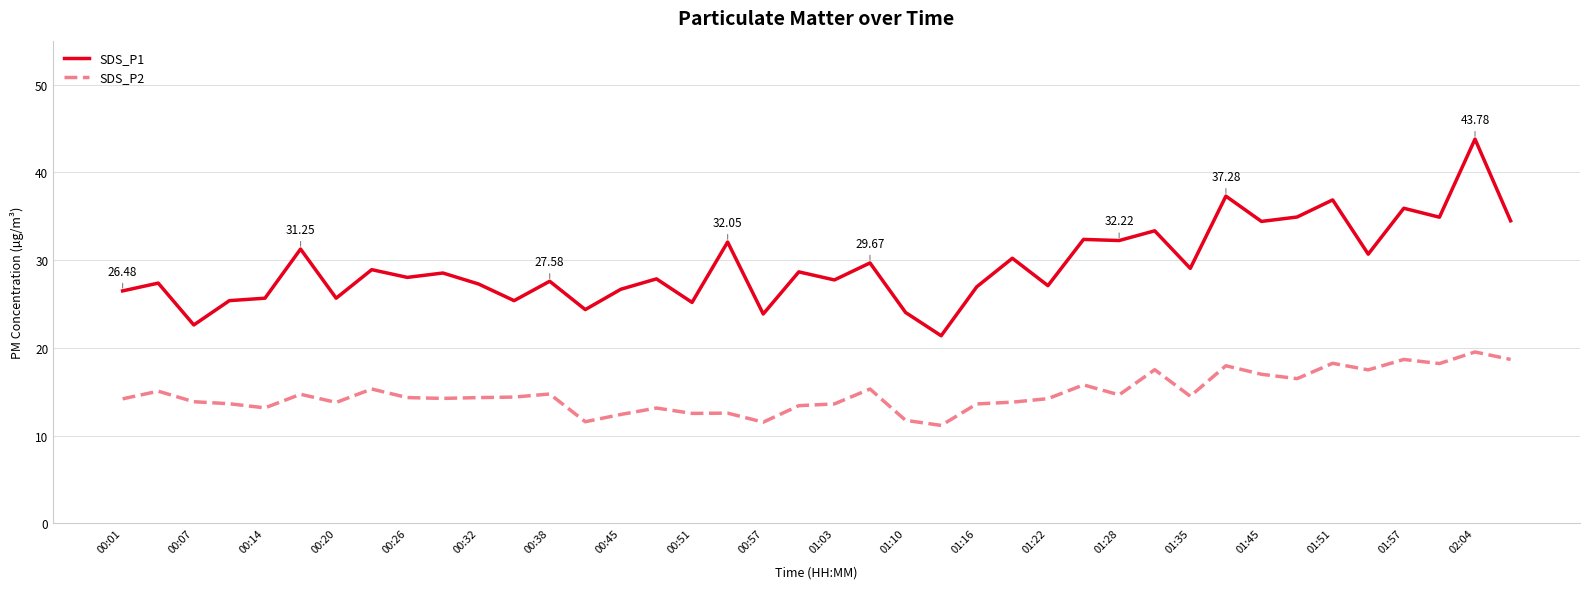

Which series has the widest spread of values?

SDS_P1